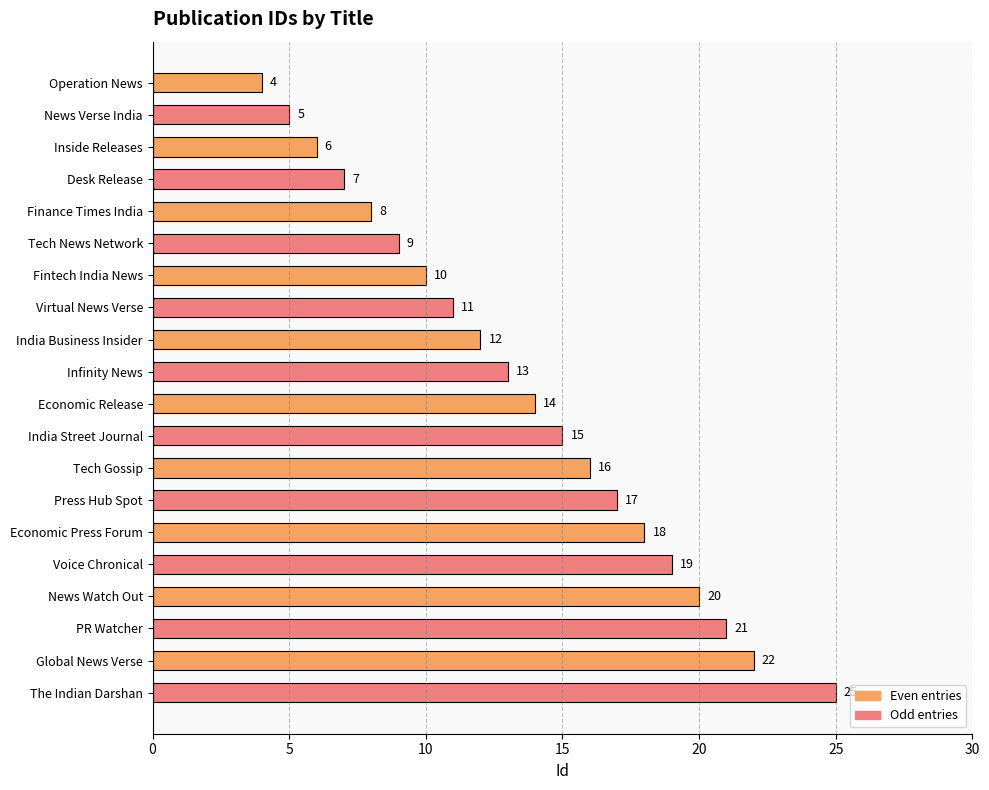

What is the sum of all values?

272